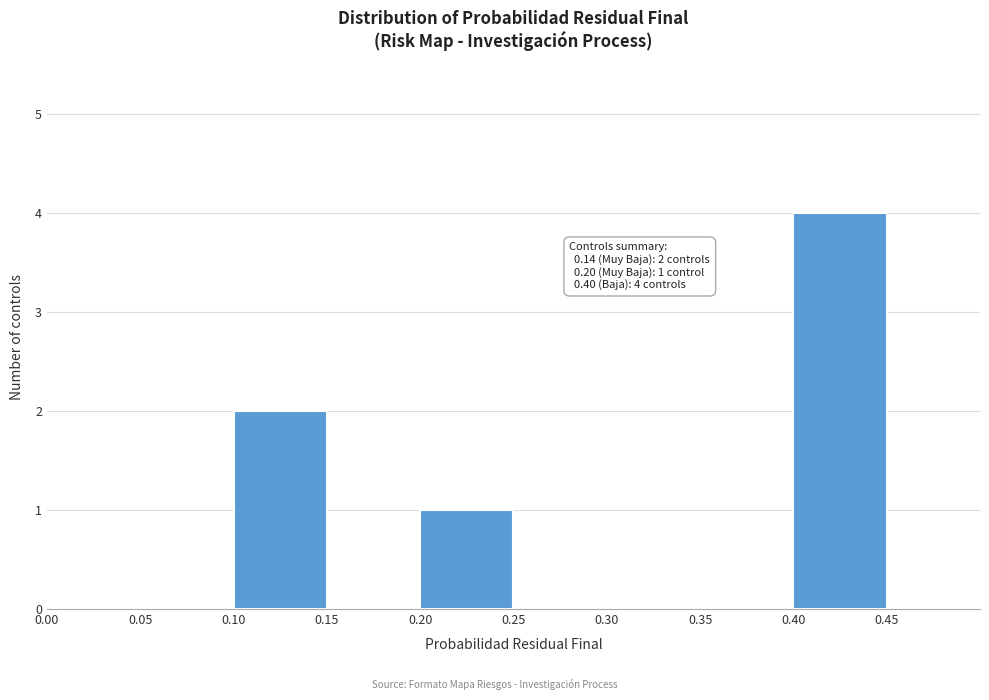

Over which range of the x-axis is the bar tallest?

0.40 to 0.45